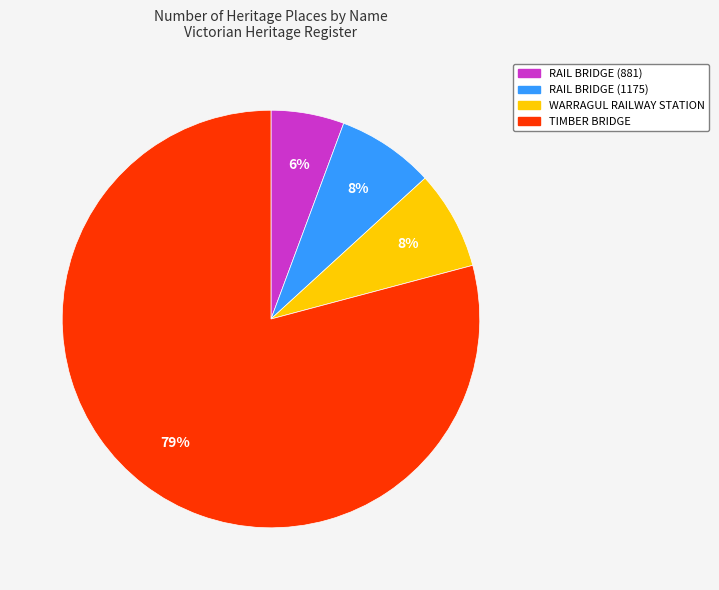

True or false: RAIL BRIDGE (1175) accounts for 8% of the total.

True